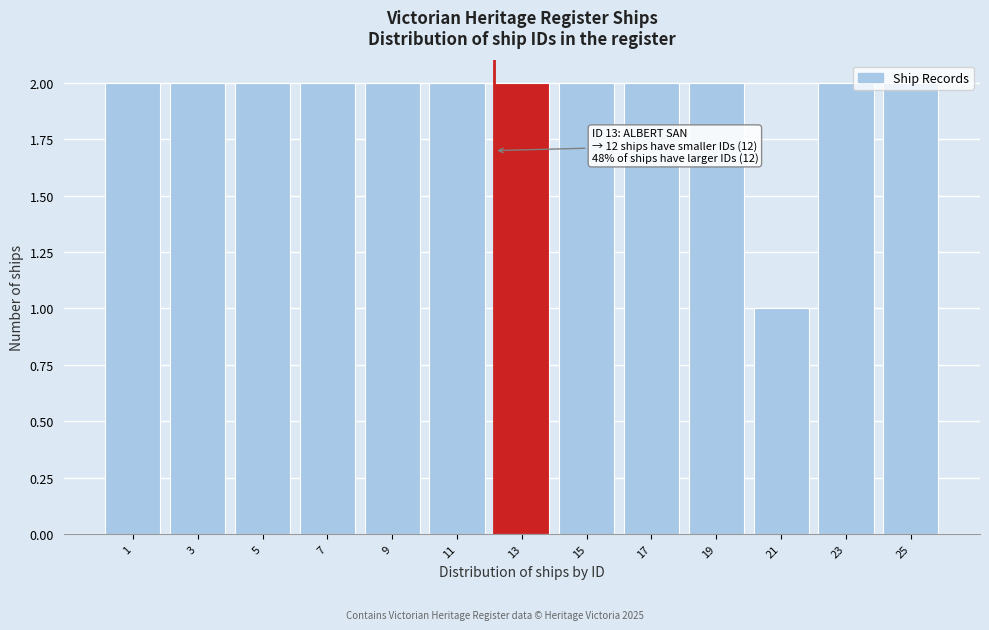

Approximately how many times larger is the value at 3 compared to 5?

1.0